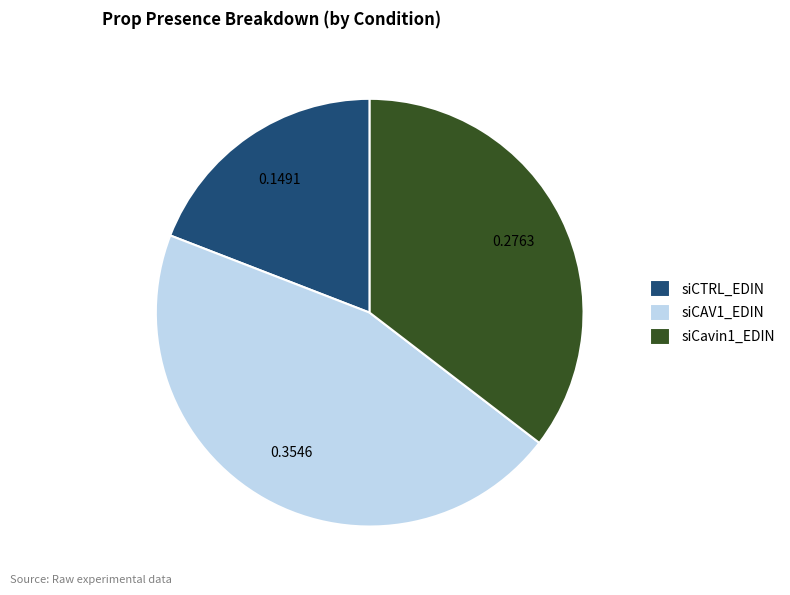

Rank the categories by value from lowest to highest.

siCTRL_EDIN, siCavin1_EDIN, siCAV1_EDIN